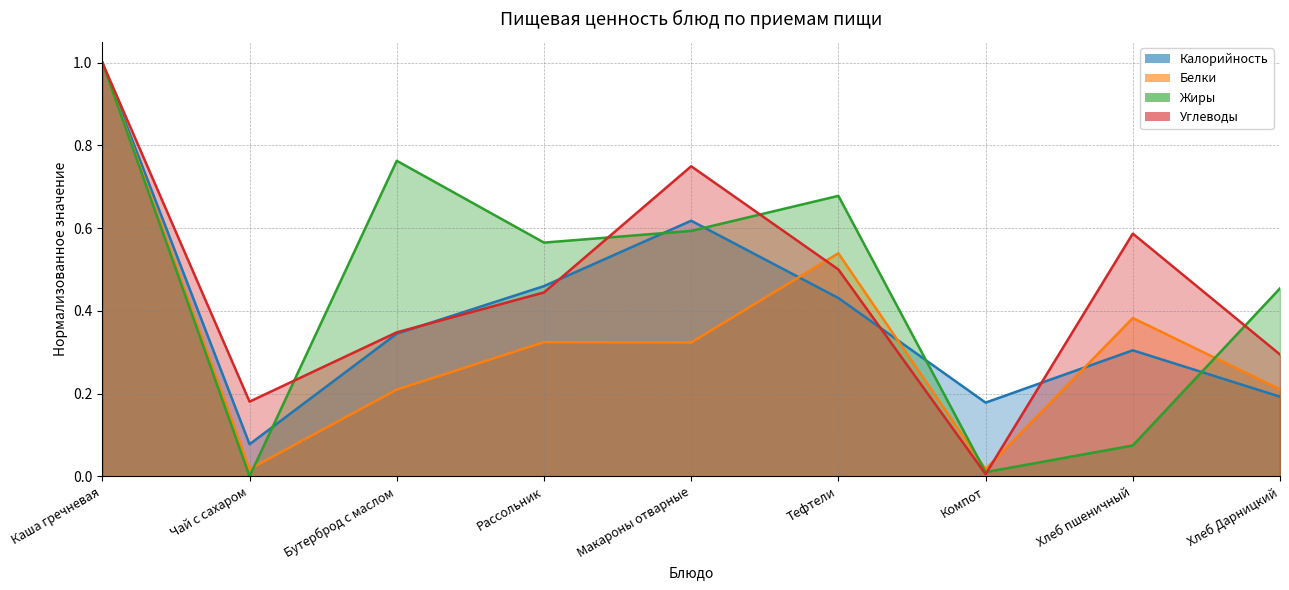

Reading left to right, what are all the values shown in this chart?

Калорийность: 1.0	0.1	0.3	0.5	0.6	0.4	0.2	0.3	0.2
Белки: 1.0	0.0	0.2	0.3	0.3	0.5	0.0	0.4	0.2
Жиры: 1.0	0.0	0.8	0.6	0.6	0.7	0.0	0.1	0.5
Углеводы: 1.0	0.2	0.3	0.4	0.7	0.5	0.0	0.6	0.3